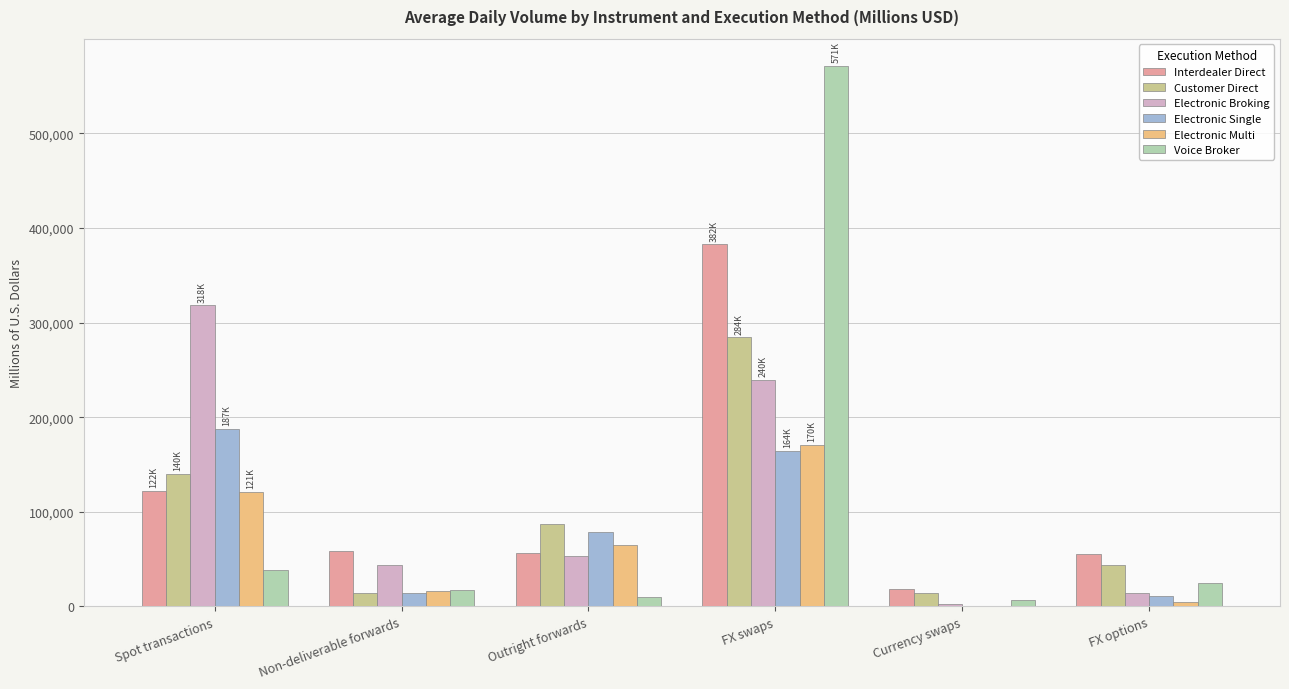

Read the Customer Direct value at Spot transactions.

140051.8